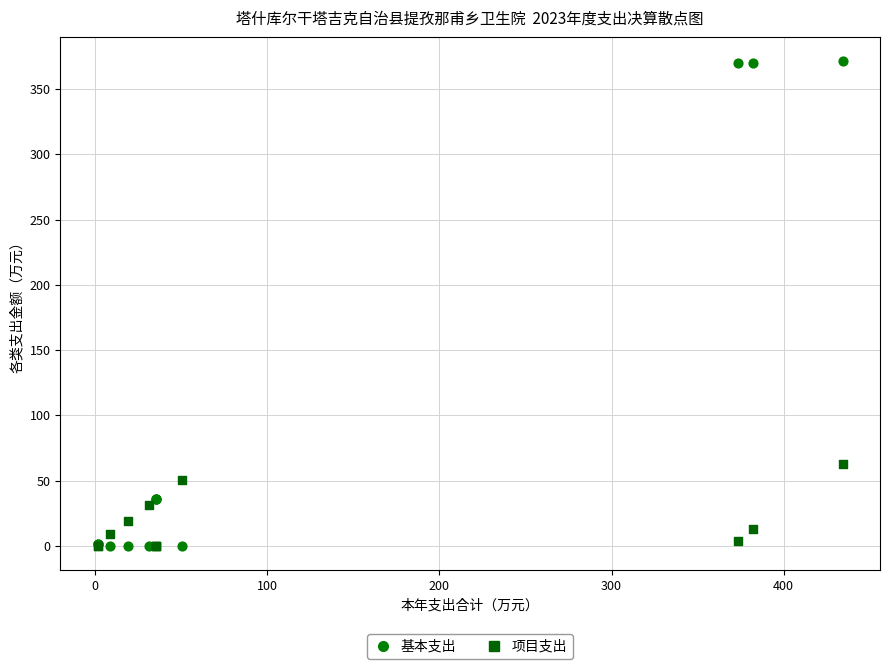

In the 基本支出 series, what Y value is closest to 185?

35.7